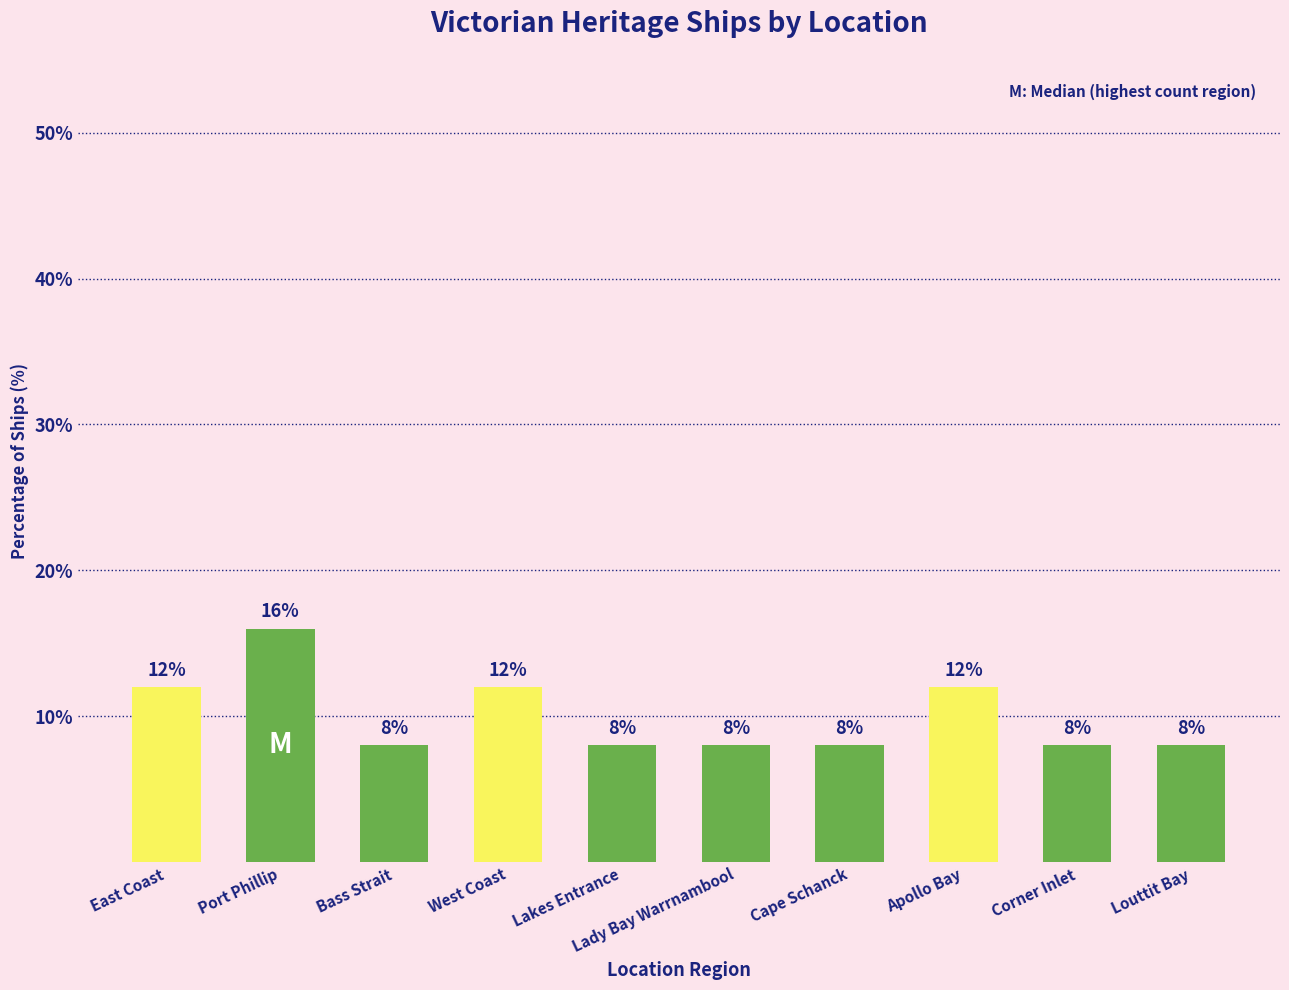

What is the average value?

10